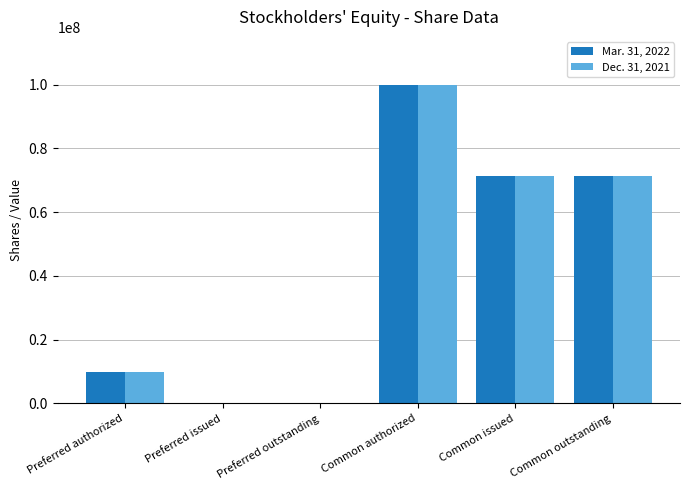

At which label does Dec. 31, 2021 first exceed 71232856?

Common authorized